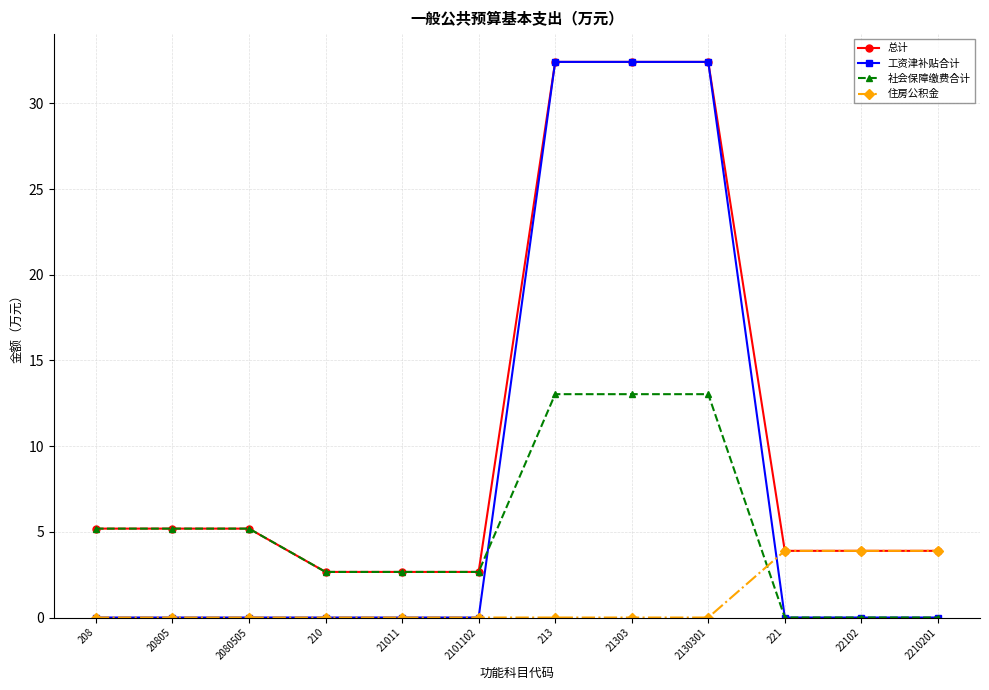

What are all the series names shown in the legend?

总计, 工资津补贴合计, 社会保障缴费合计, 住房公积金